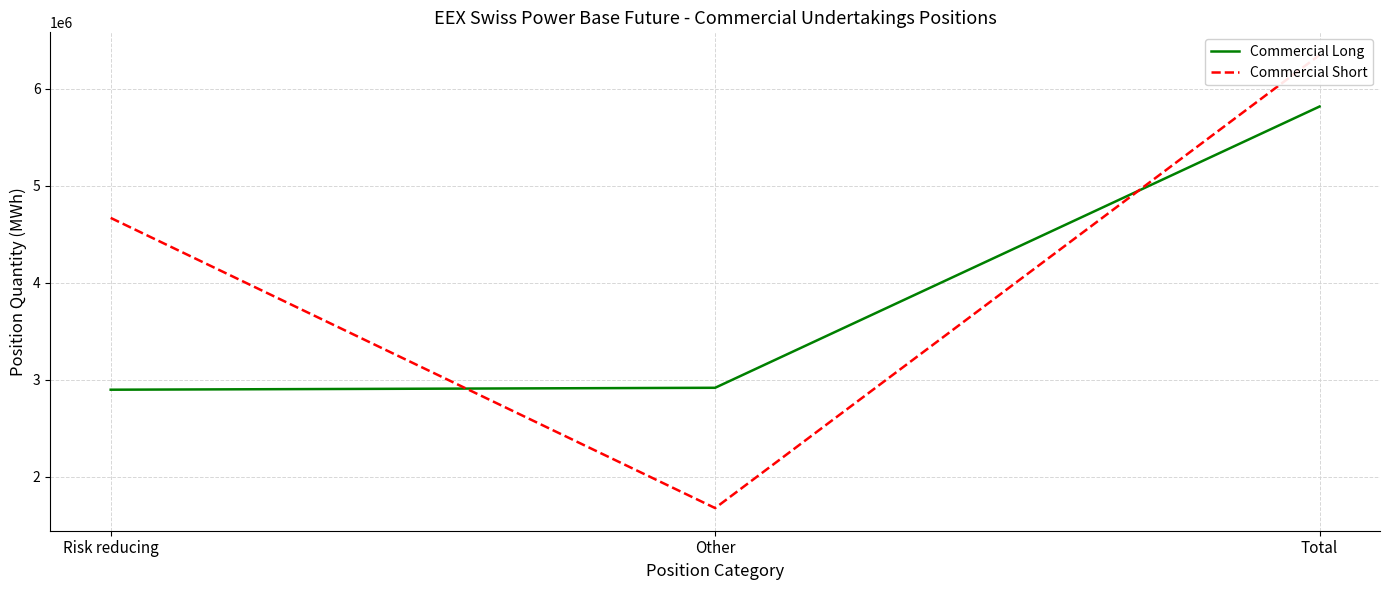

The Commercial Long series shows 1991606 at Total. True or false?

False